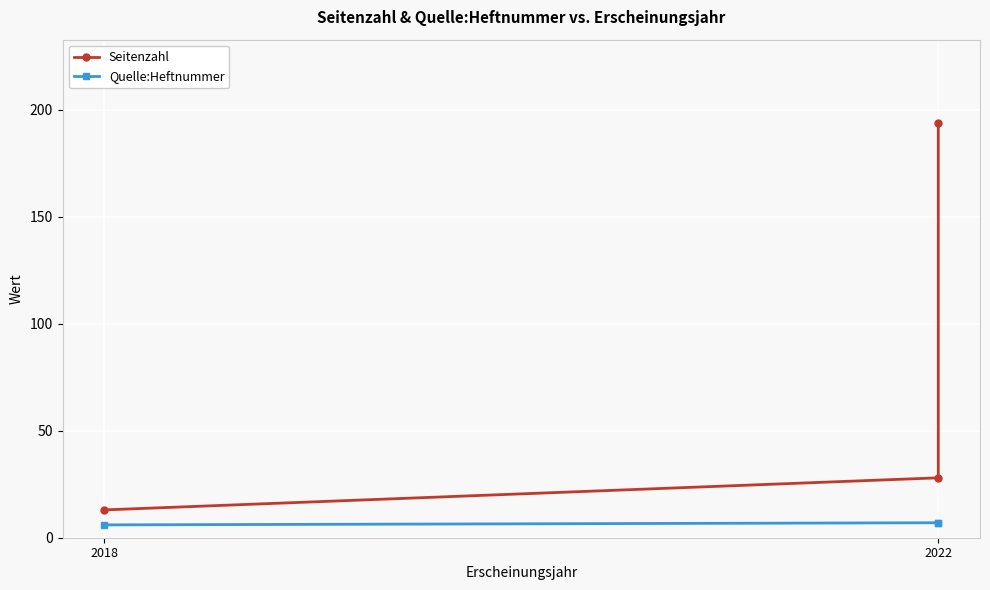

Rank the series at 2022 from highest to lowest value.

Seitenzahl, Quelle:Heftnummer